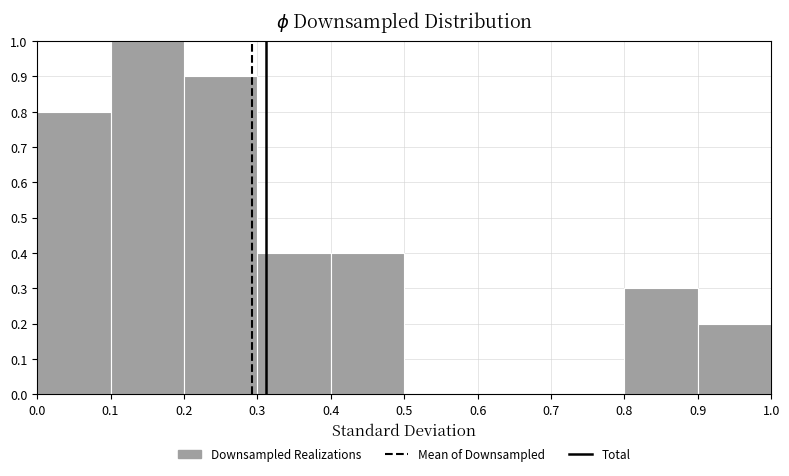

Reading left to right, transcribe this chart: for each bar, give the range it covers on the x-axis and its height. The values are not printed on the chart, so give them approximately, as read against the axis.

0.0 to 0.1: 0.8
0.1 to 0.2: 1.0
0.2 to 0.3: 0.9
0.3 to 0.4: 0.4
0.4 to 0.5: 0.4
0.5 to 0.6: 0
0.6 to 0.7: 0
0.7 to 0.8: 0
0.8 to 0.9: 0.3
0.9 to 1.0: 0.2